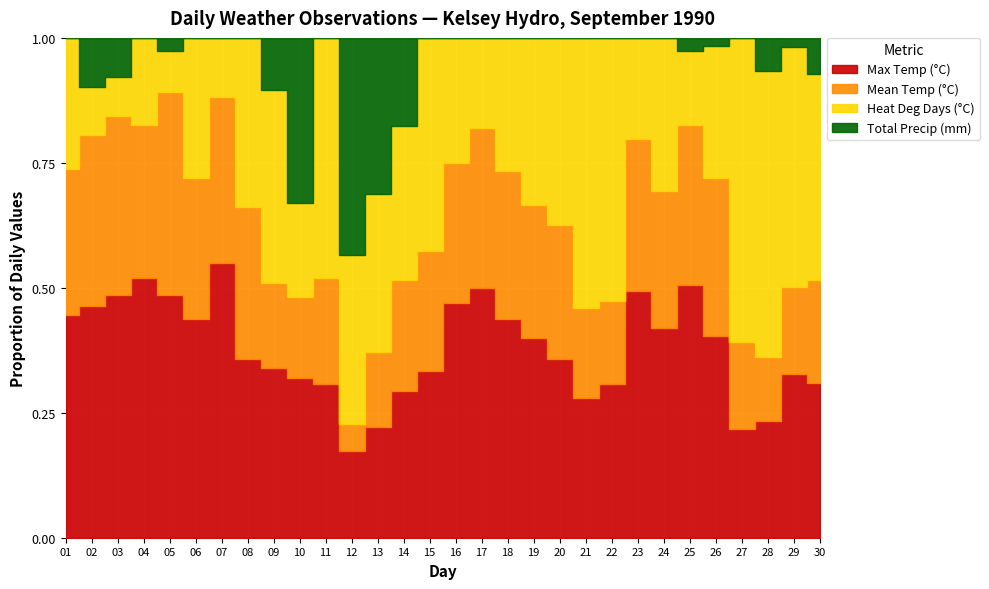

Rank the series at 20 from highest to lowest value.

Heat Deg Days (°C), Max Temp (°C), Mean Temp (°C), Total Precip (mm)